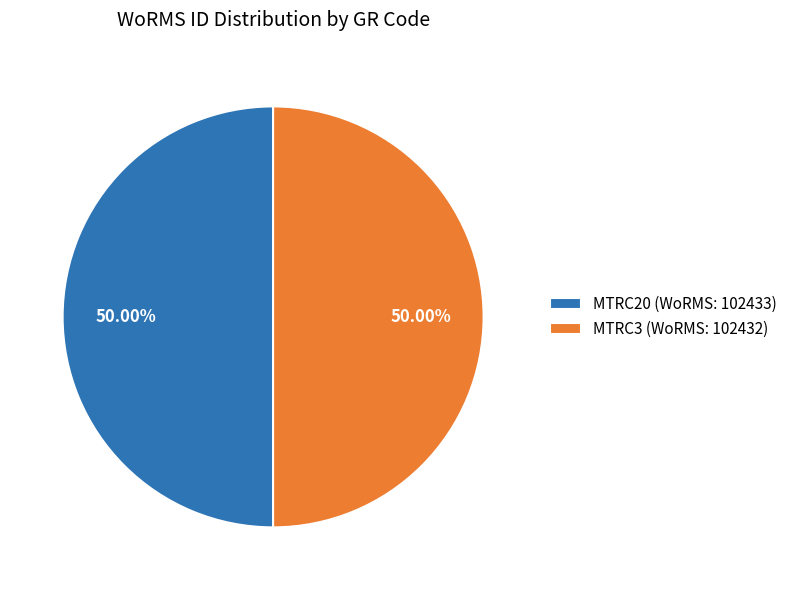

What is the ratio of the value at MTRC3 (WoRMS: 102432) to the value at MTRC20 (WoRMS: 102433)?

1.0